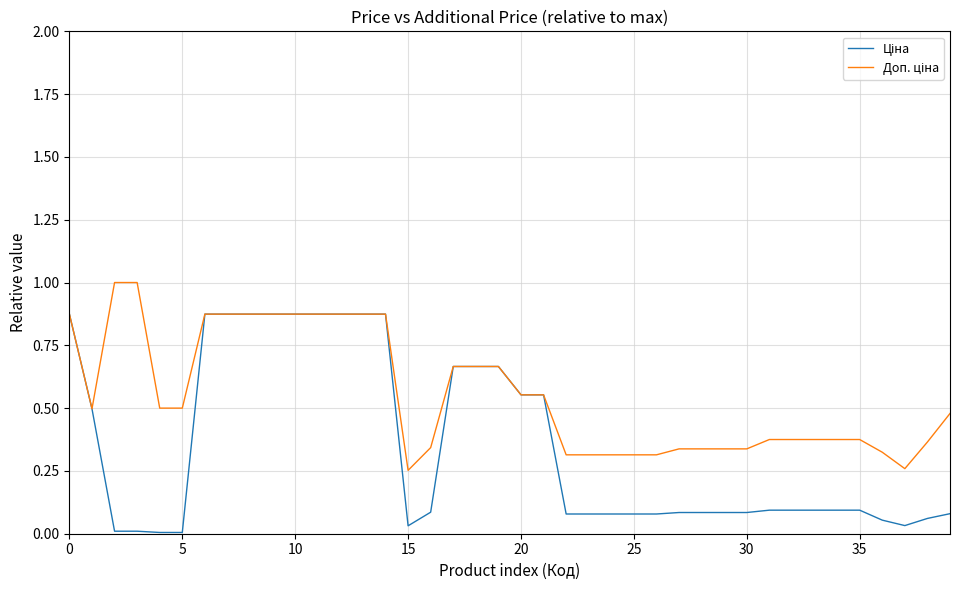

What is the maximum value shown in the chart?

1.0